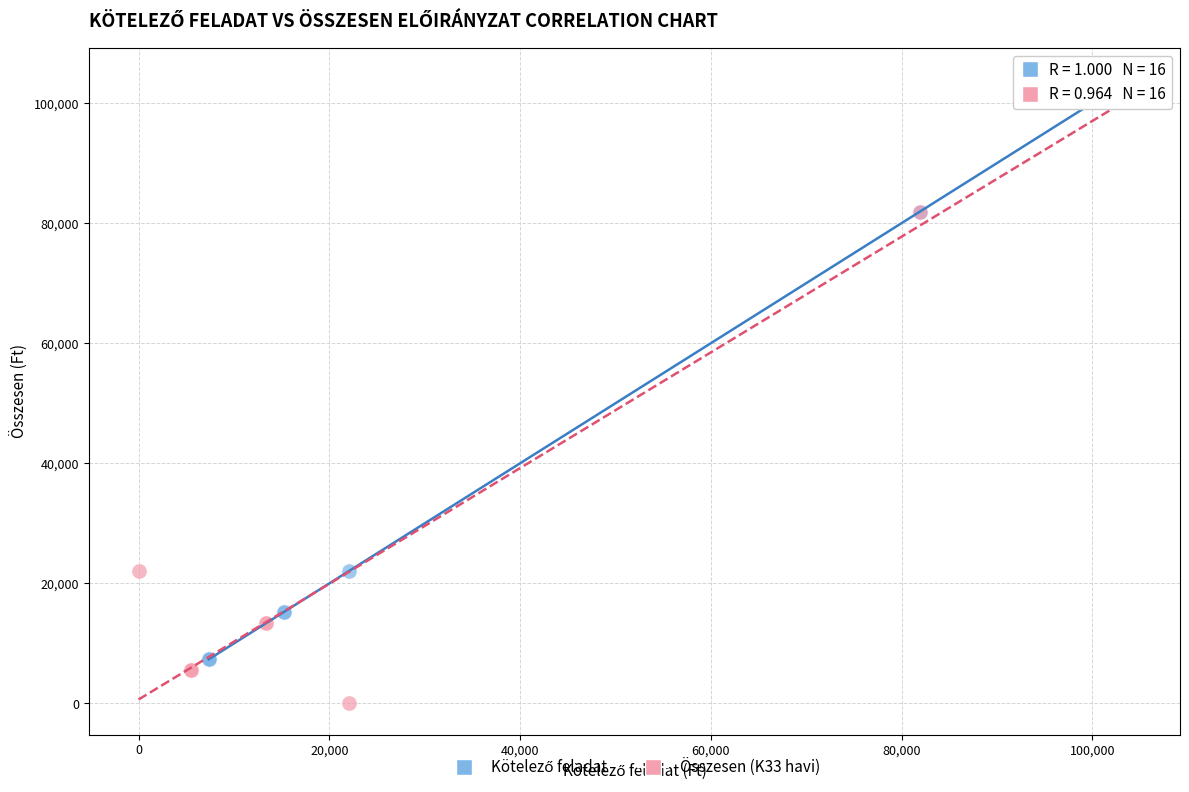

Which series reaches the minimum Y coordinate?

Összesen (K33 havi)